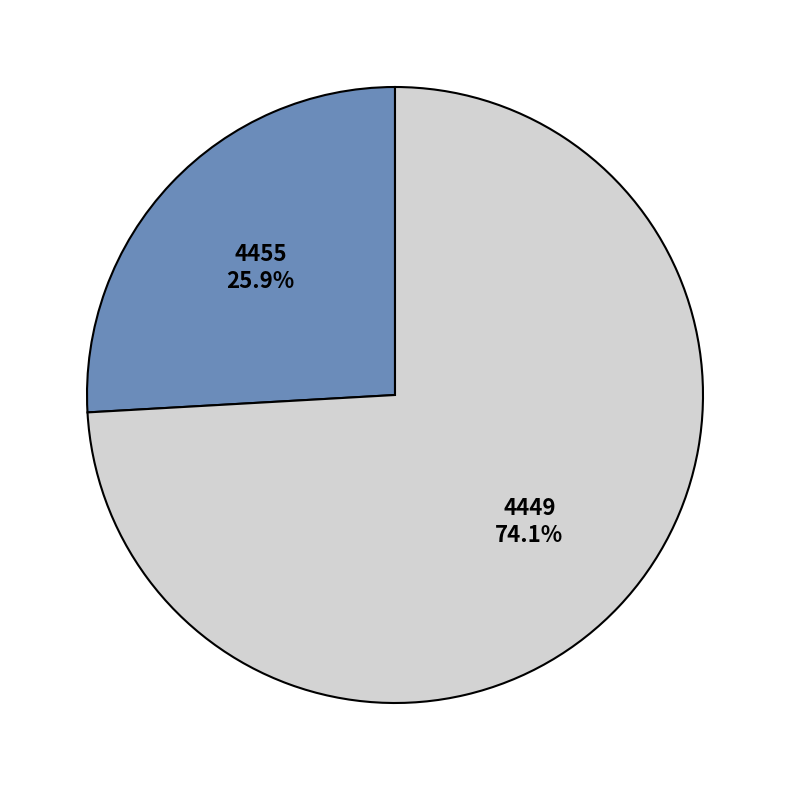

To the nearest percent, what percentage of the pie is 4455?

26%